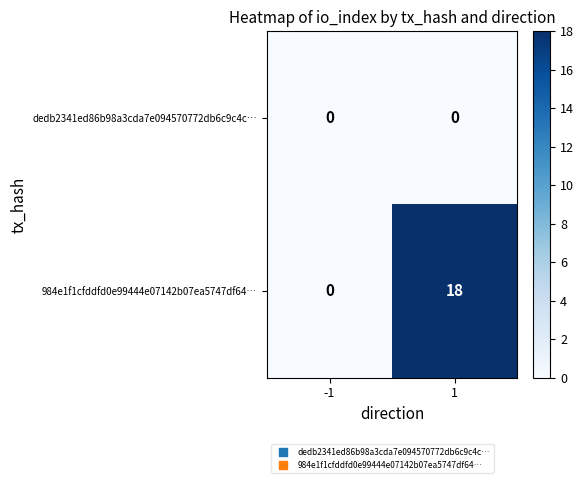

Which series changed the most between -1 and 1?

984e1f1cfddfd0e99444e07142b07ea5747df64…